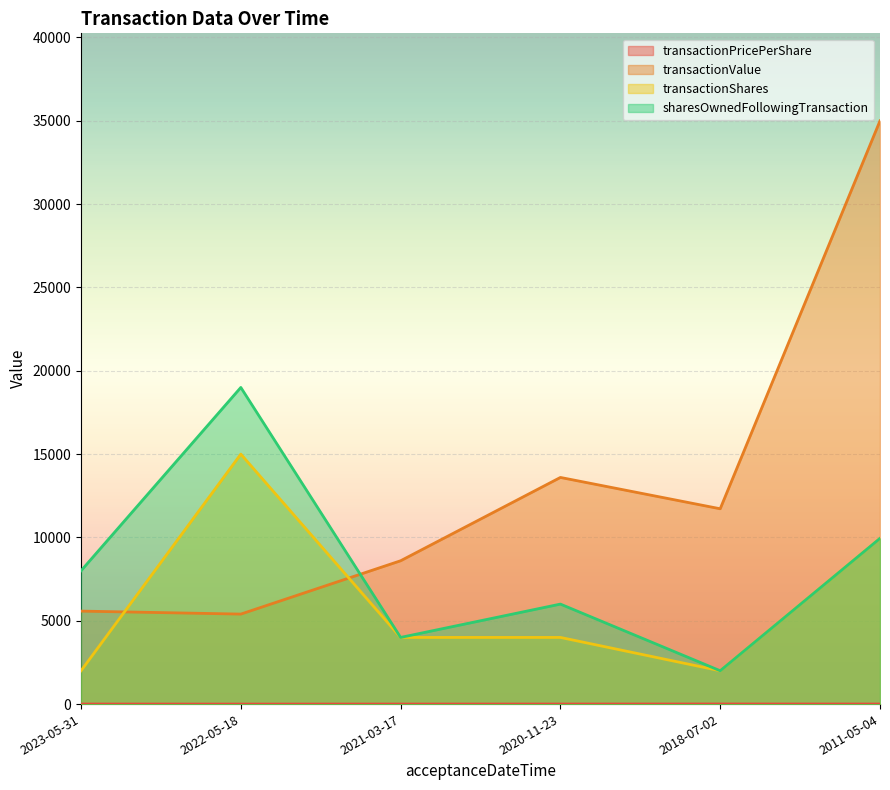

Where do transactionShares and transactionValue first cross each other?

2023-05-31 and 2022-05-18